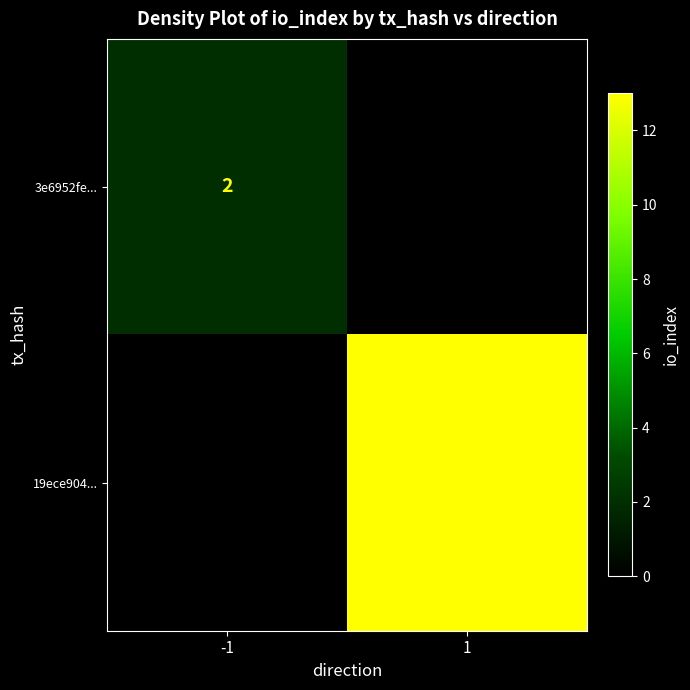

Is it true that 3e6952fe... equals 2 at -1?

True